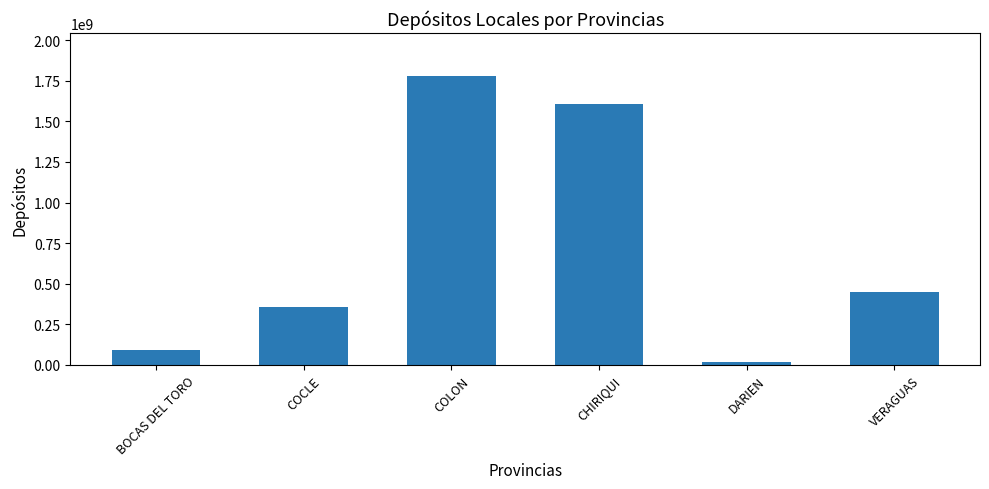

The chart shows a value of 1777261314.0 at COLON. True or false?

True